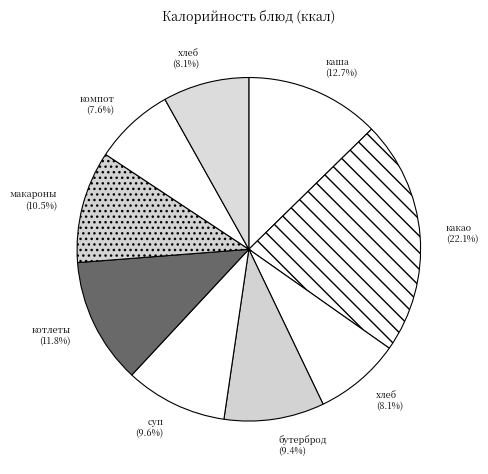

How many slices are in this pie chart?

9